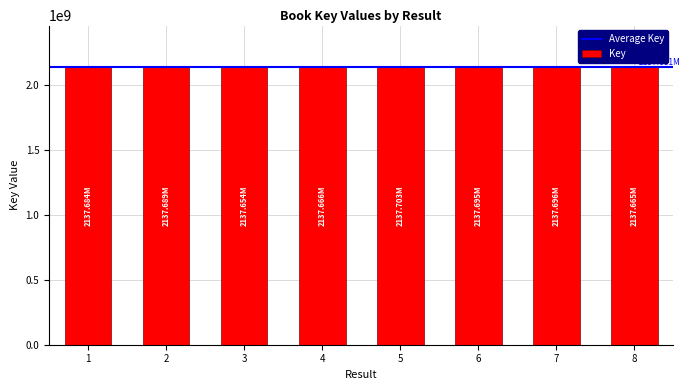

The value at 5 is 3795358700. True or false?

False